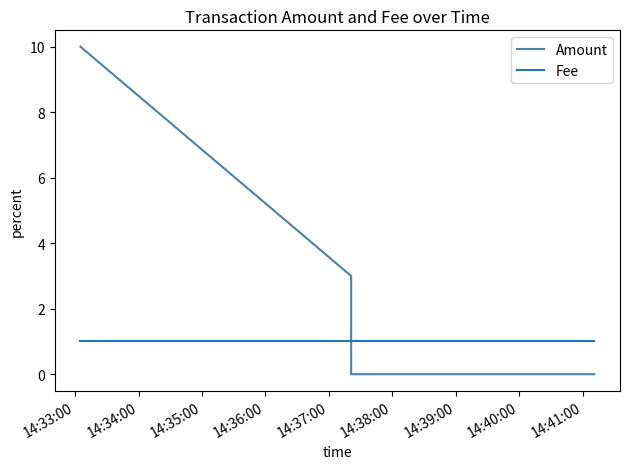

What is the label of the 3rd point from the left?

14:35:00